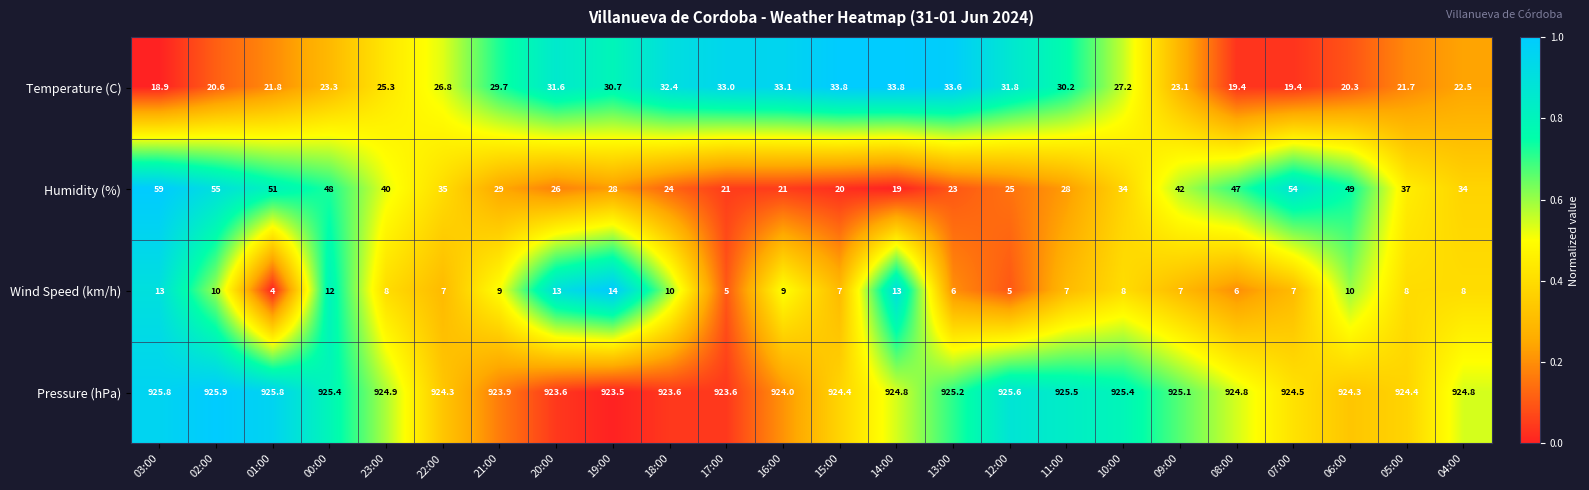

The value of Temperature (C) at 00:00 is 32.2. True or false?

False